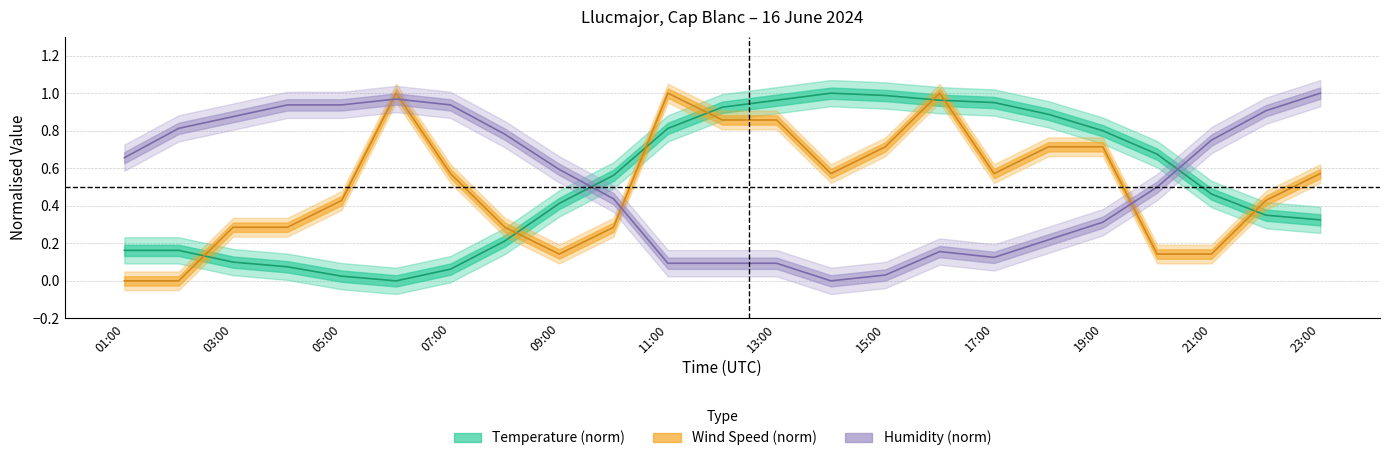

True or false: Temperature has a value of 0.1 at 04:00.

True